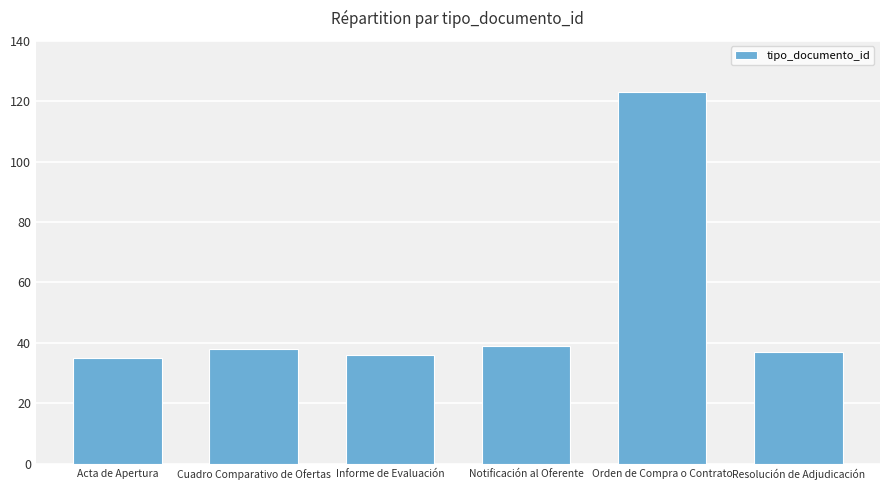

Is it true that the value at Cuadro Comparativo de Ofertas is 38?

True